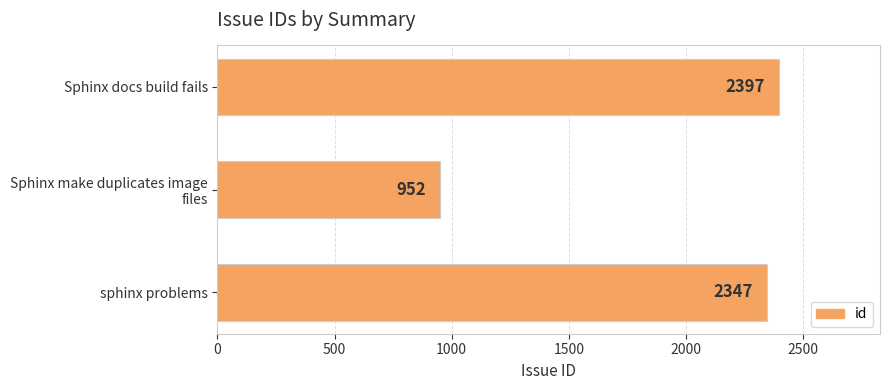

Which has a higher value, Sphinx docs build fails or sphinx problems?

Sphinx docs build fails